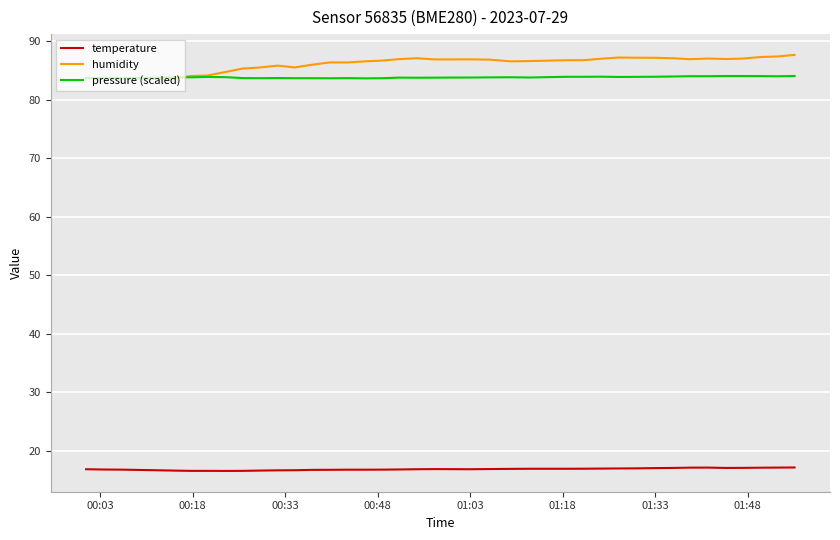

Rank the series by their maximum value, from lowest to highest.

temperature, pressure (scaled), humidity